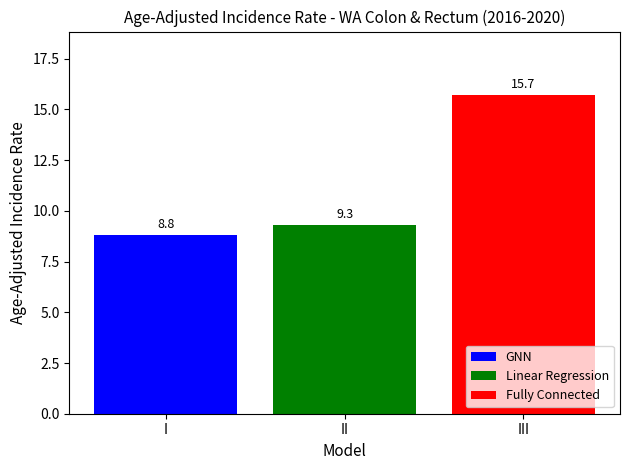

What is the smallest value displayed?

8.8